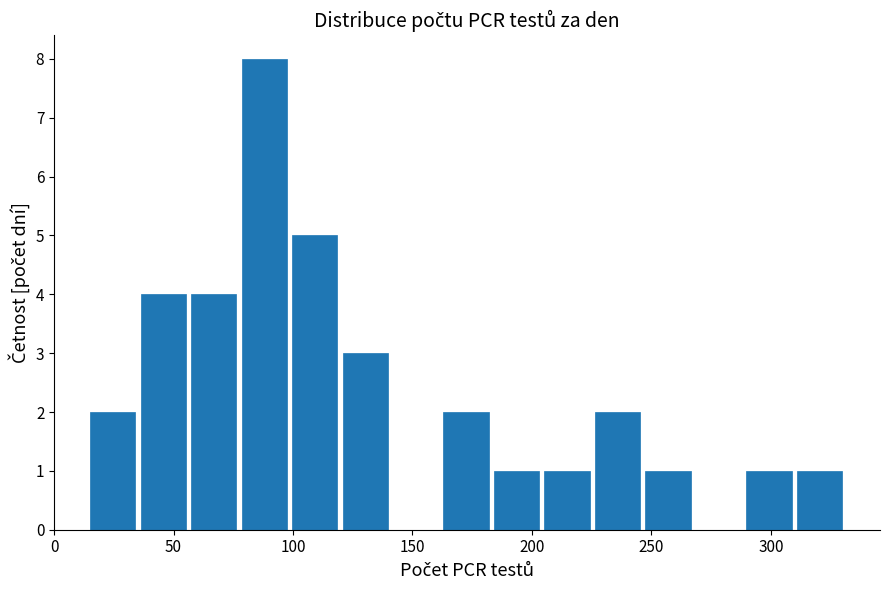

Reading left to right, transcribe this chart: for each bar, give the range it covers on the x-axis and its height. Neither the bar edges nor the heights are printed on the chart, so give them approximately, as read against the axes.

15 to 35: 2
35 to 55: 4
55 to 75: 4
75 to 100: 8
100 to 120: 5
120 to 140: 3
140 to 160: 0
160 to 185: 2
185 to 205: 1
205 to 225: 1
225 to 245: 2
245 to 270: 1
270 to 290: 0
290 to 310: 1
310 to 330: 1